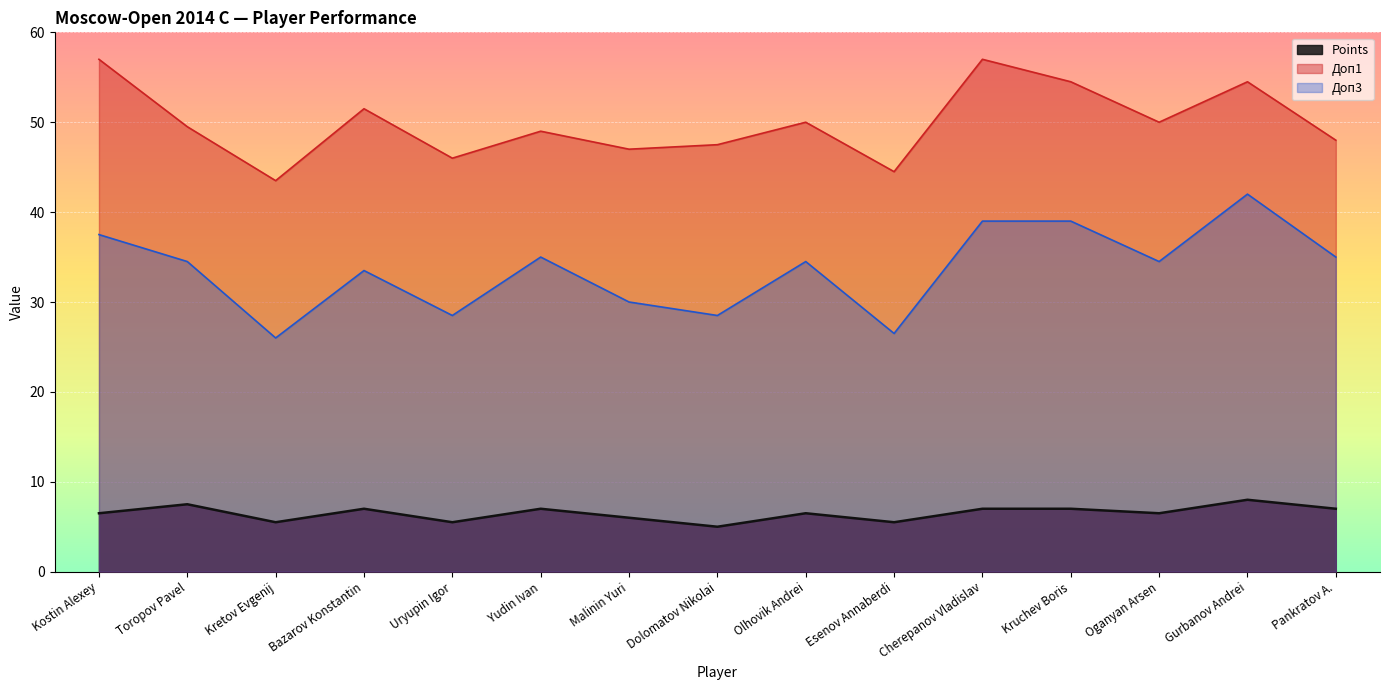

How many lines are shown in the chart?

3